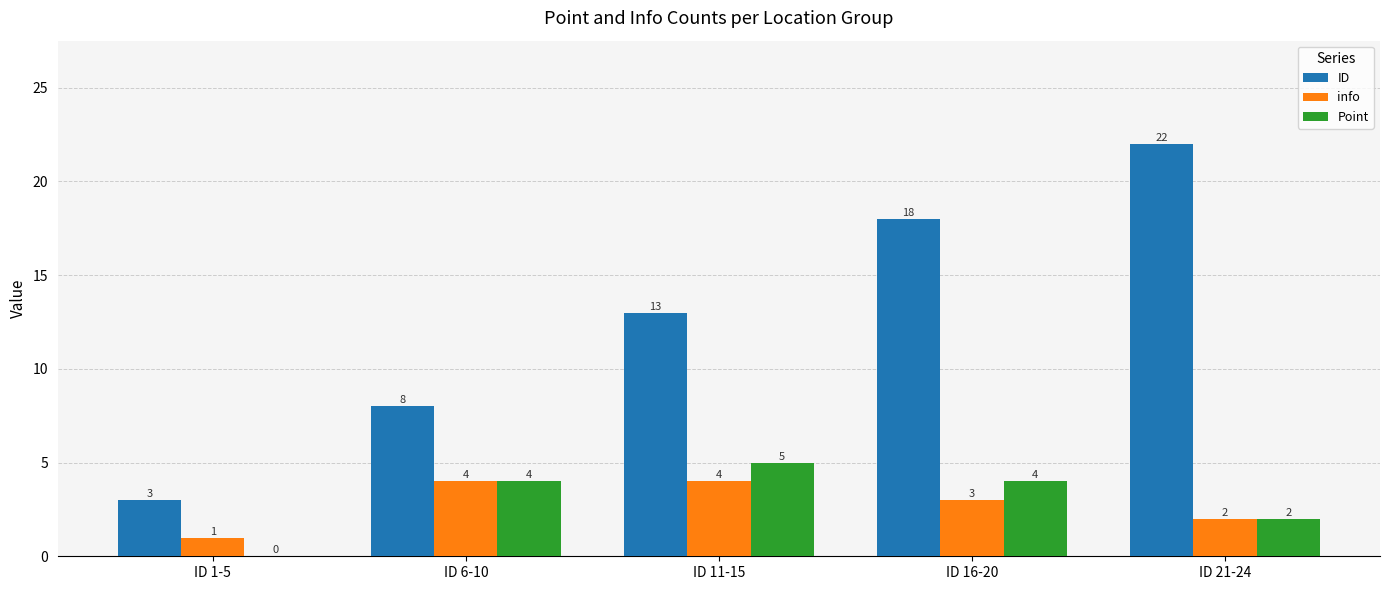

What value does the info series have at ID 6-10?

4